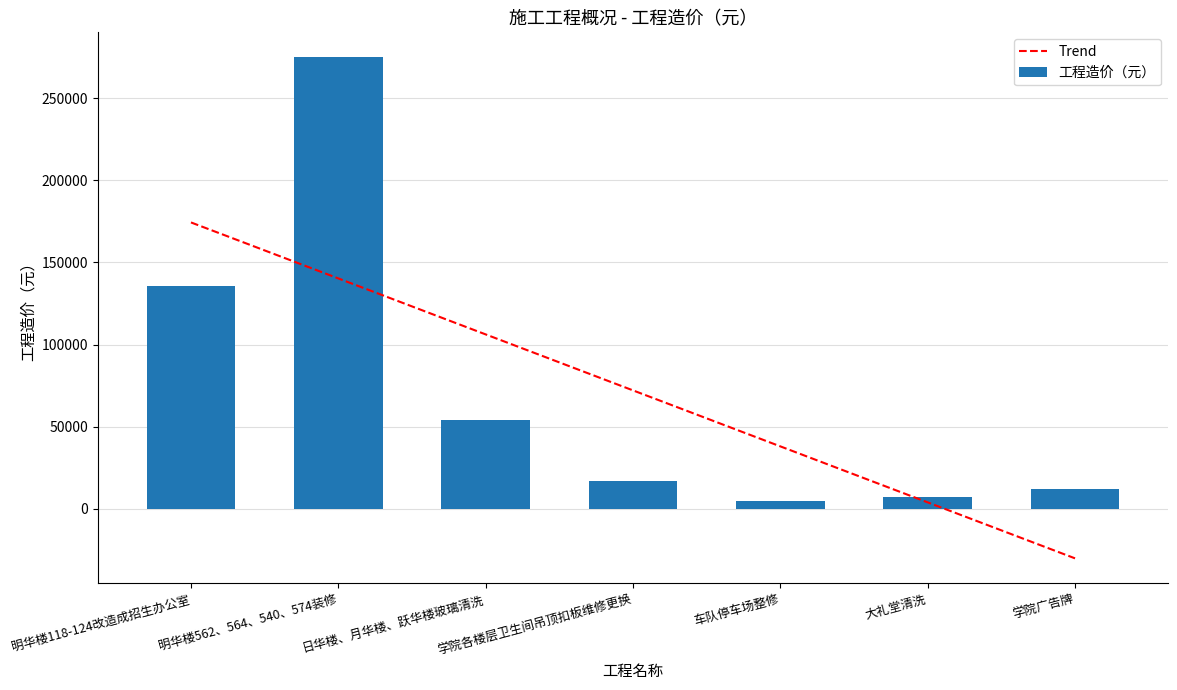

Reading right to left, transcribe all the data shown in this chart.

Trend: 学院广告牌=-30336.6	大礼堂清洗=3786.6	车队停车场整修=37909.8	学院各楼层卫生间吊顶扣板维修更换=72033.0	日华楼、月华楼、跃华楼玻璃清洗=106156.2	明华楼562、564、540、574装修=140279.4	明华楼118-124改造成招生办公室=174402.6
工程造价（元）: 学院广告牌=11847.0	大礼堂清洗=7176.0	车队停车场整修=4492.0	学院各楼层卫生间吊顶扣板维修更换=16623.0	日华楼、月华楼、跃华楼玻璃清洗=53726.0	明华楼562、564、540、574装修=274992.0	明华楼118-124改造成招生办公室=135375.0